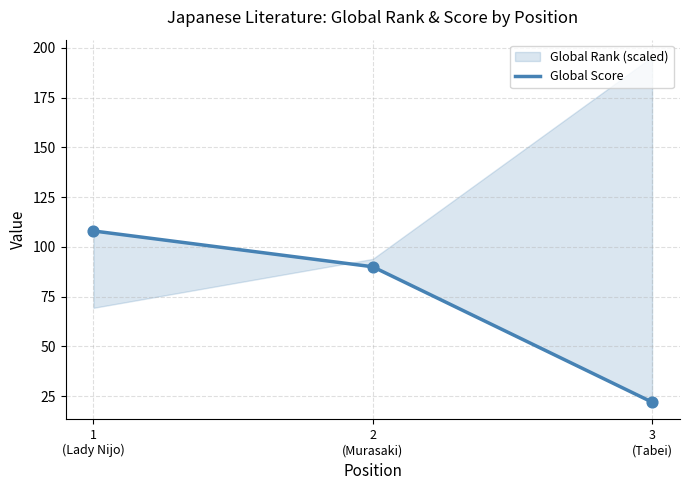

What is the change in value from 1
(Lady Nijo) to 2
(Murasaki)?

-18